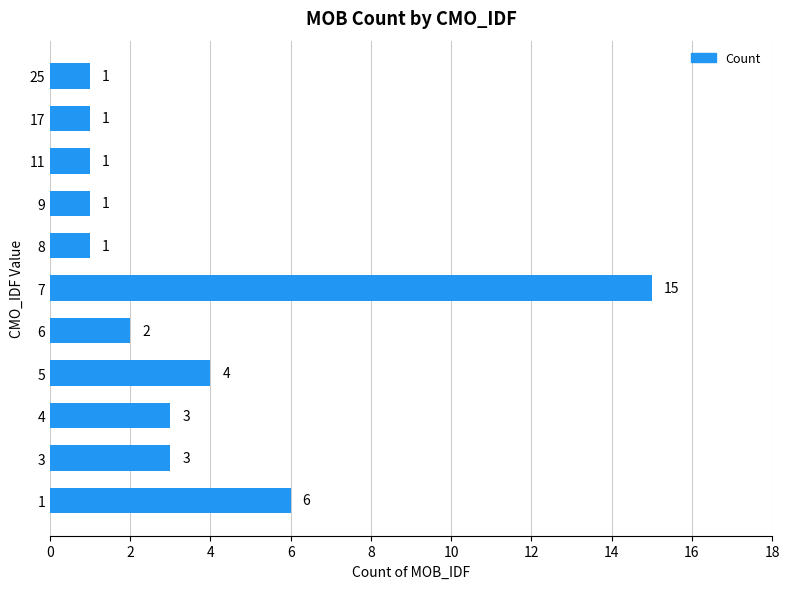

Which has a higher value, 6 or 3?

3